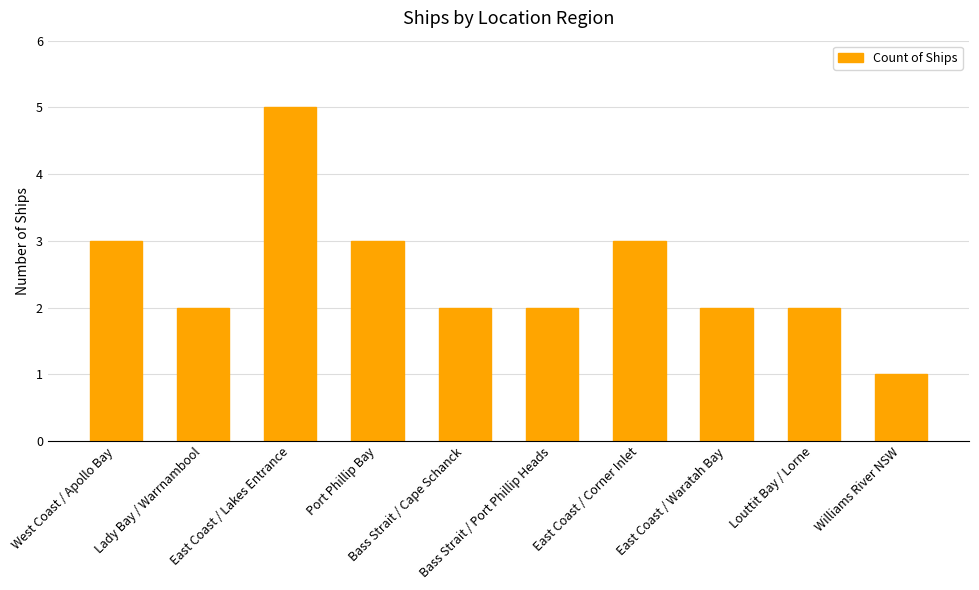

What is the label of the 5th bar from the right?

Bass Strait / Port Phillip Heads